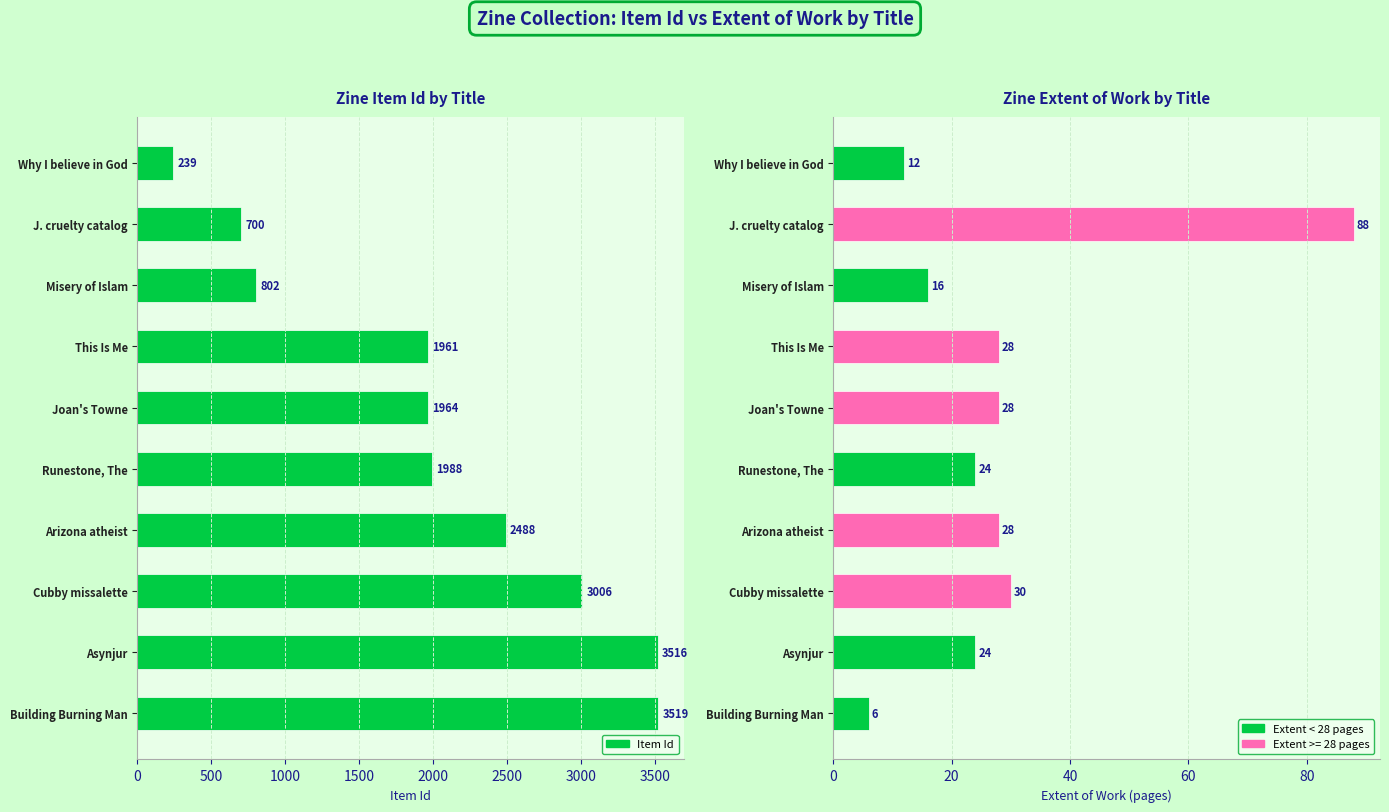

At how many categories does at least one series exceed 2412?

4